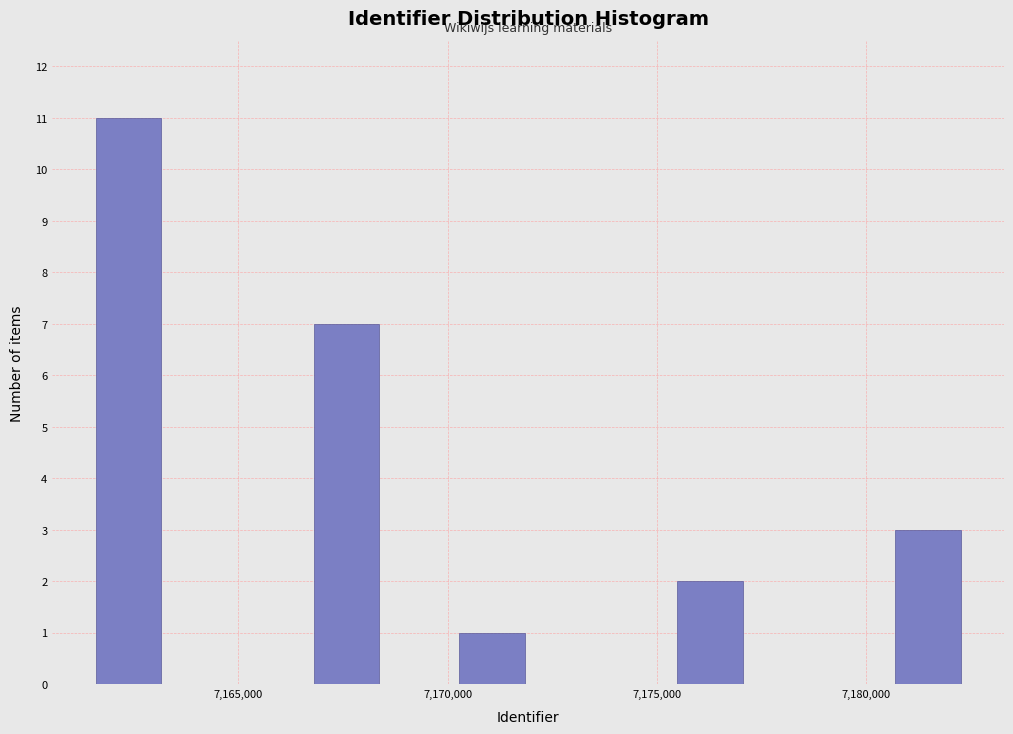

Read against the x-axis, roughly where is the centre of the tallest bar?

7162500